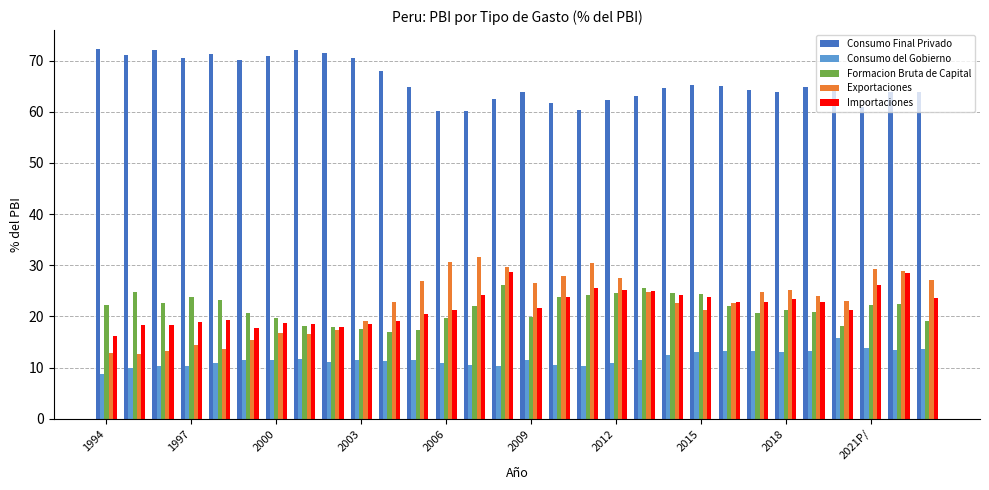

What is the greatest value displayed?

72.3